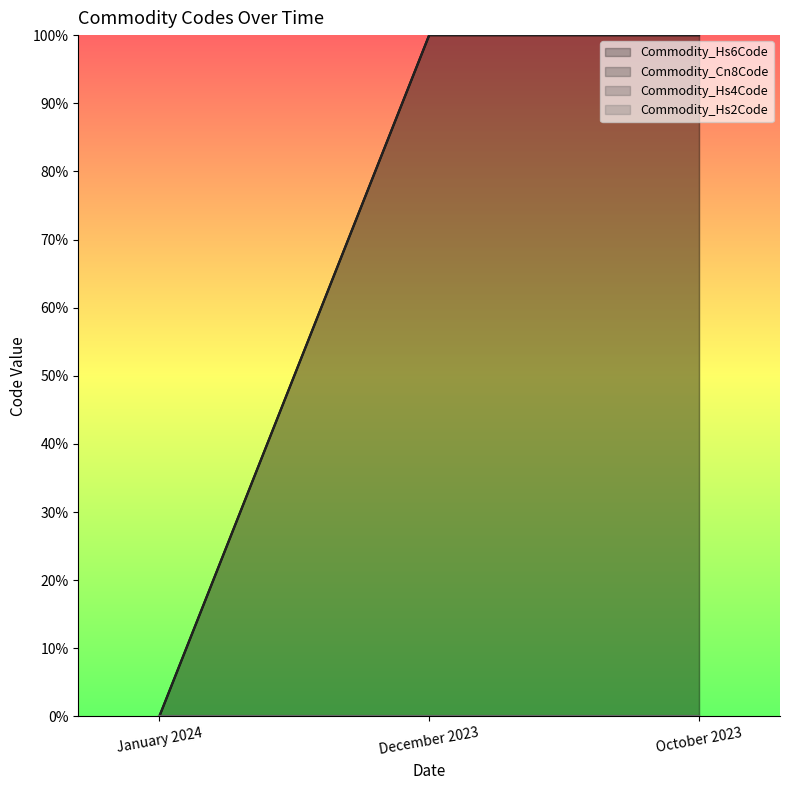

At which category does the chart reach its minimum across all series?

January 2024